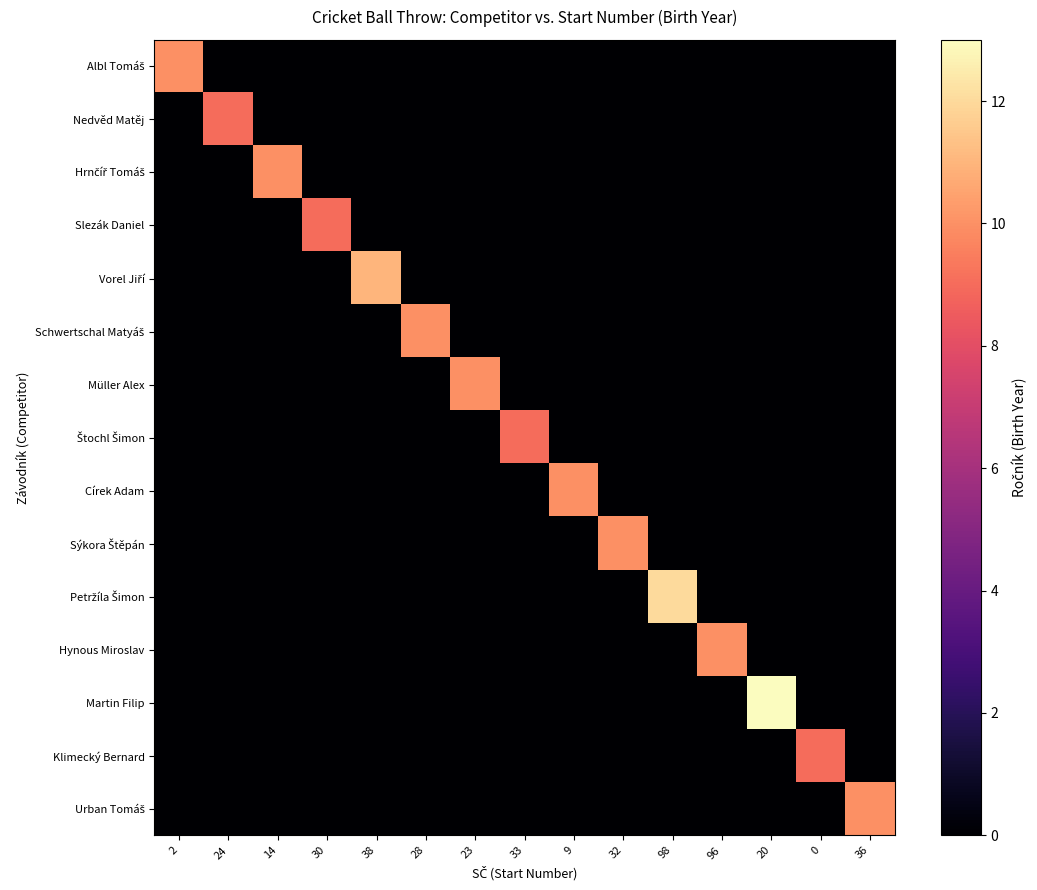

What is the difference between the highest and lowest values at 32?

10